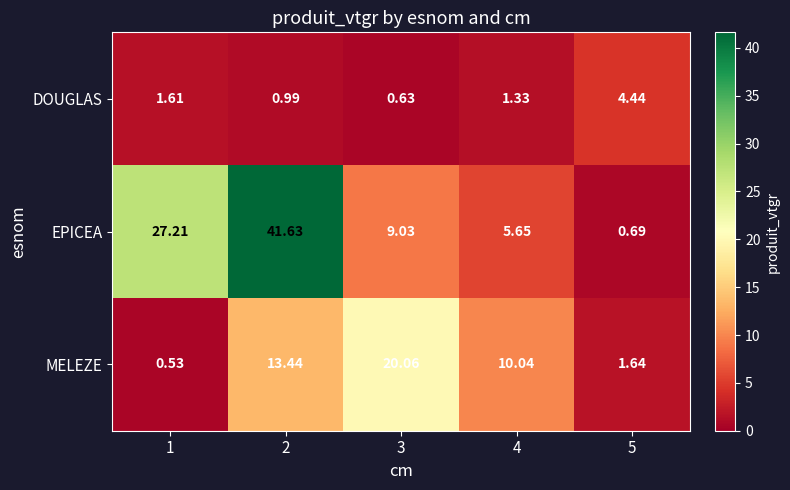

Rank the series at 5 from highest to lowest value.

DOUGLAS, MELEZE, EPICEA